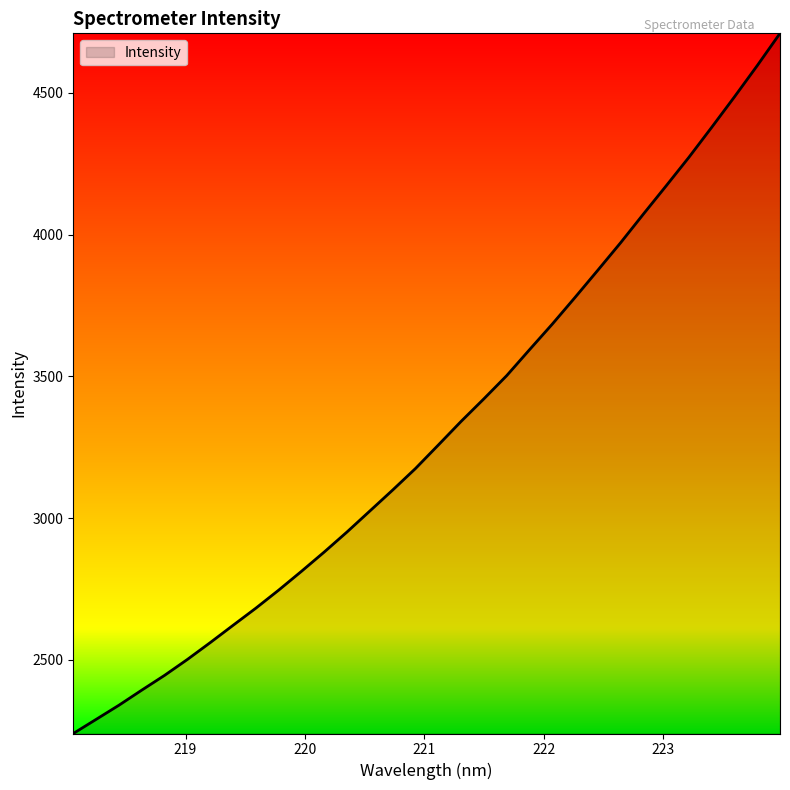

What is the minimum value shown in the chart?

2240.0